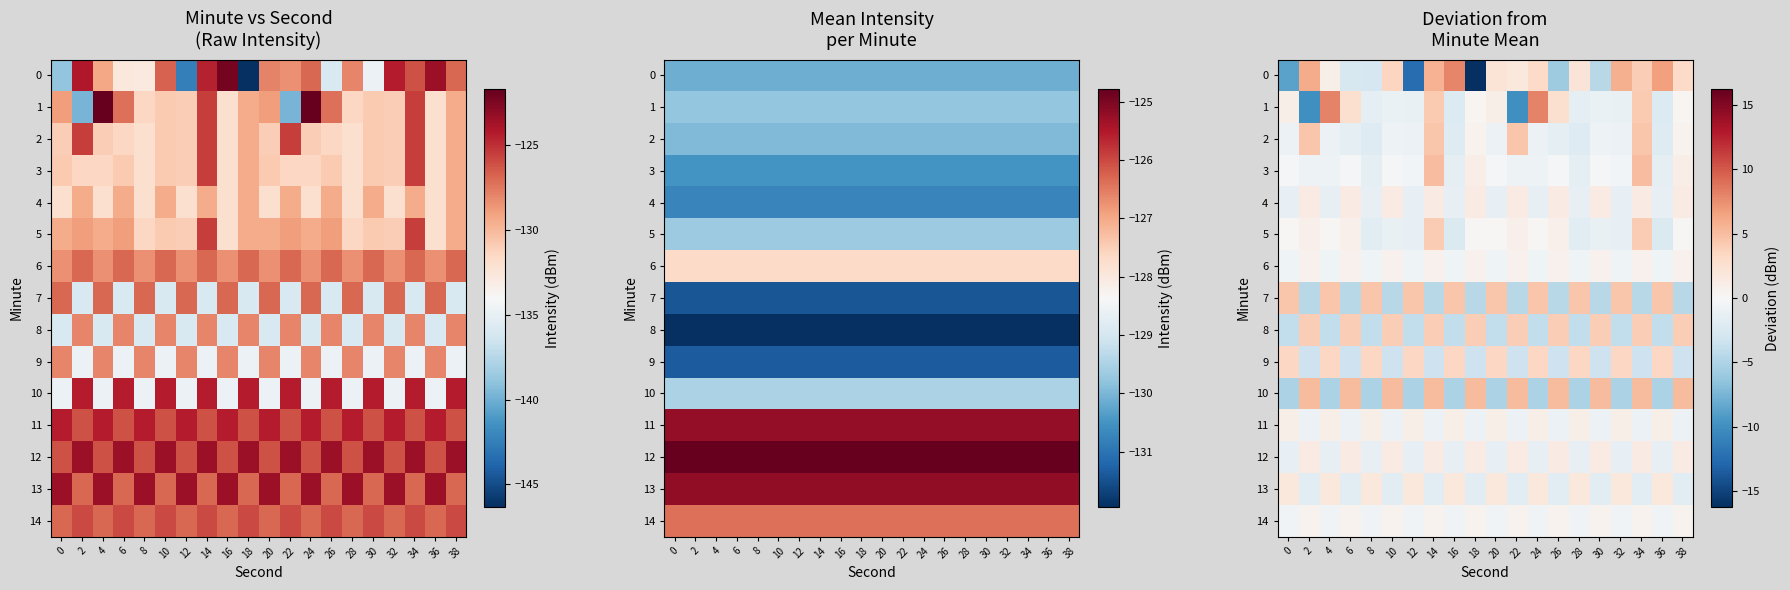

Which series changed the most between 10 and 22?

1